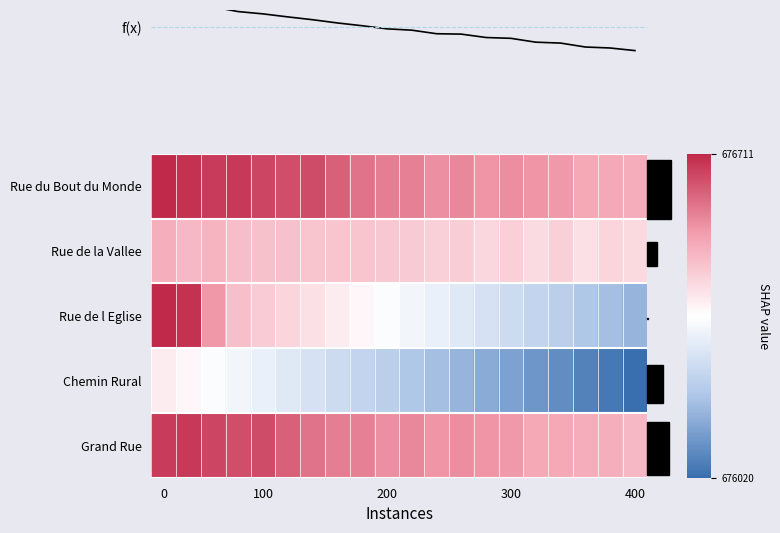

Count the number of categories in the chart.

20